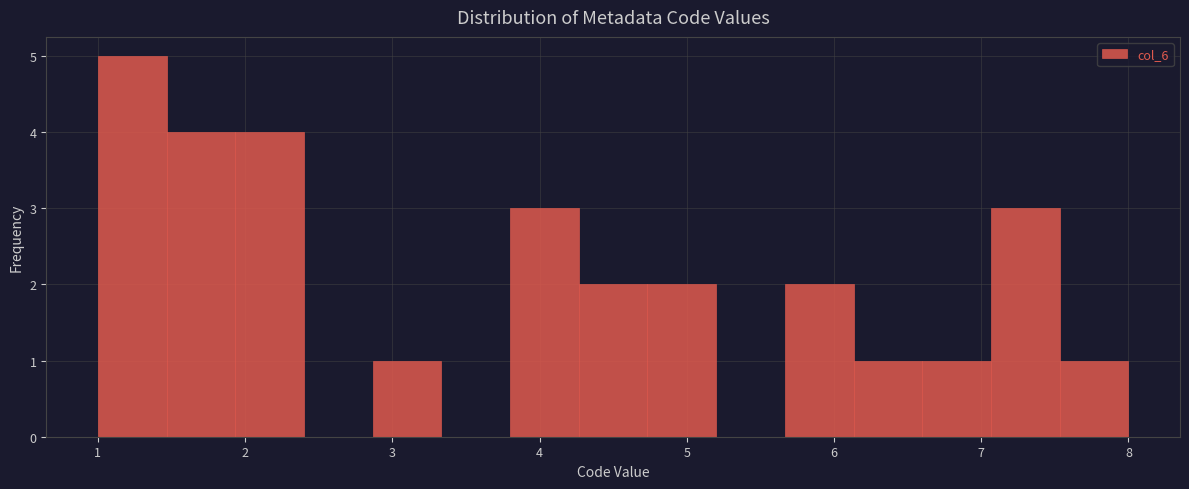

Over which range of the x-axis is the bar tallest?

1.0 to 1.5